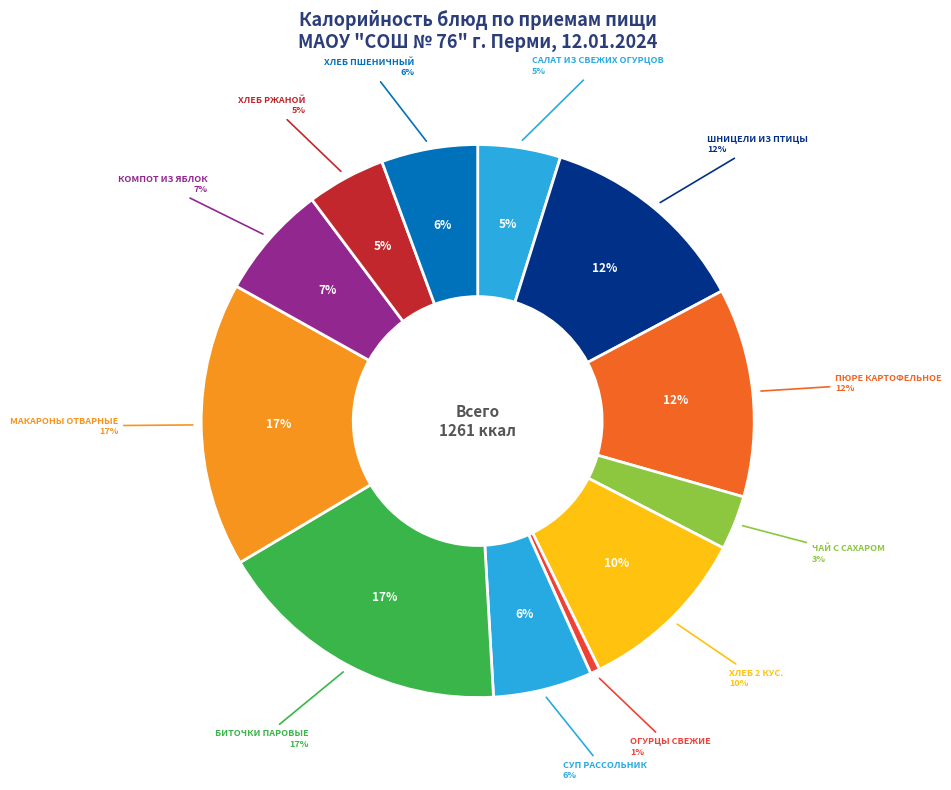

What percentage do ШНИЦЕЛИ ИЗ ПТИЦЫ and ХЛЕБ РЖАНОЙ together represent?

17.0%